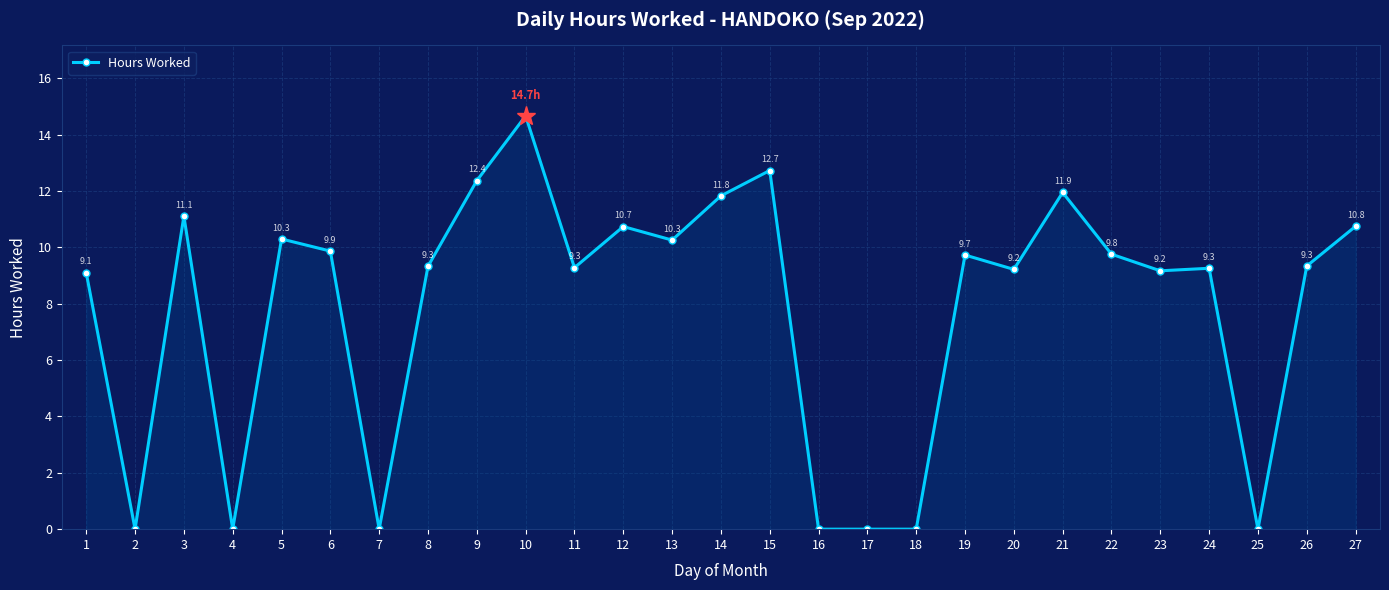

How many lines are shown in the chart?

1